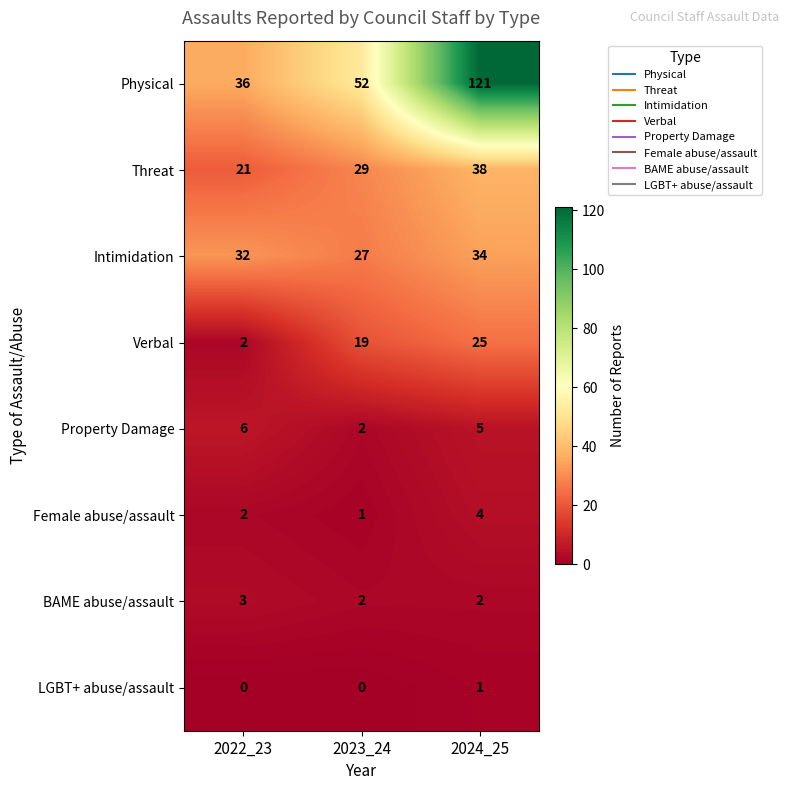

Reading left to right, extract all data points from this chart.

Physical: 36	52	121
Threat: 21	29	38
Intimidation: 32	27	34
Verbal: 2	19	25
Property Damage: 6	2	5
Female abuse/assault: 2	1	4
BAME abuse/assault: 3	2	2
LGBT+ abuse/assault: 0	0	1